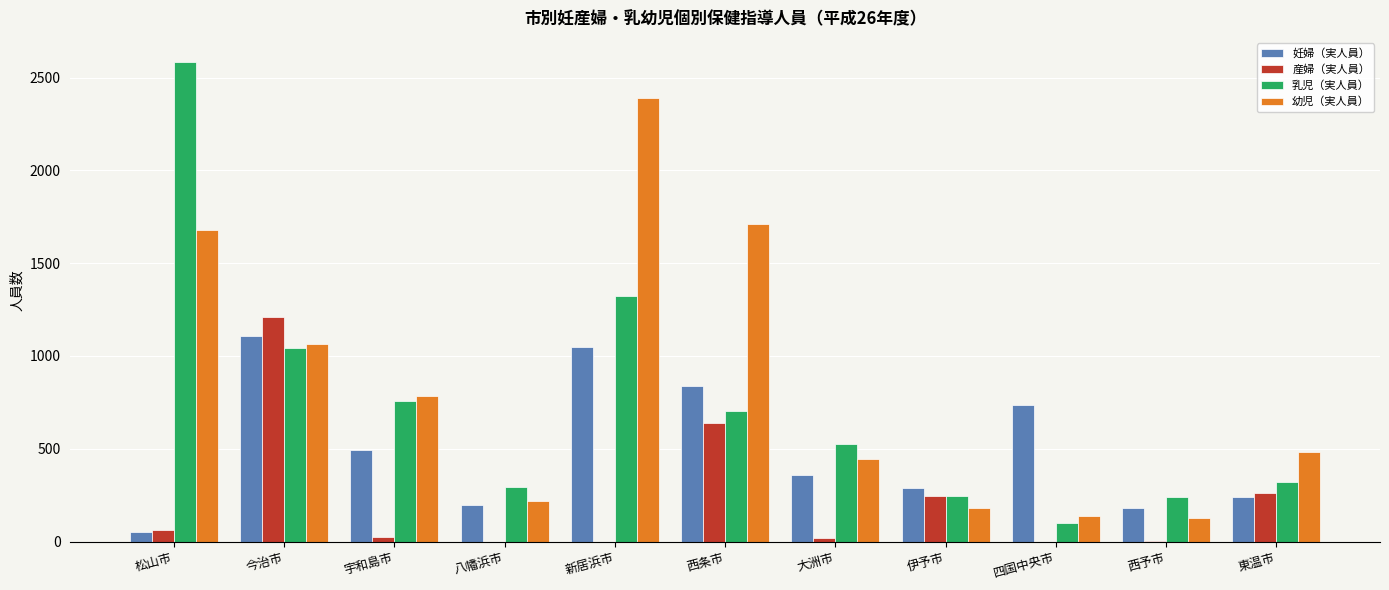

Where is 産婦（実人員） nearest to the value 604?

西条市